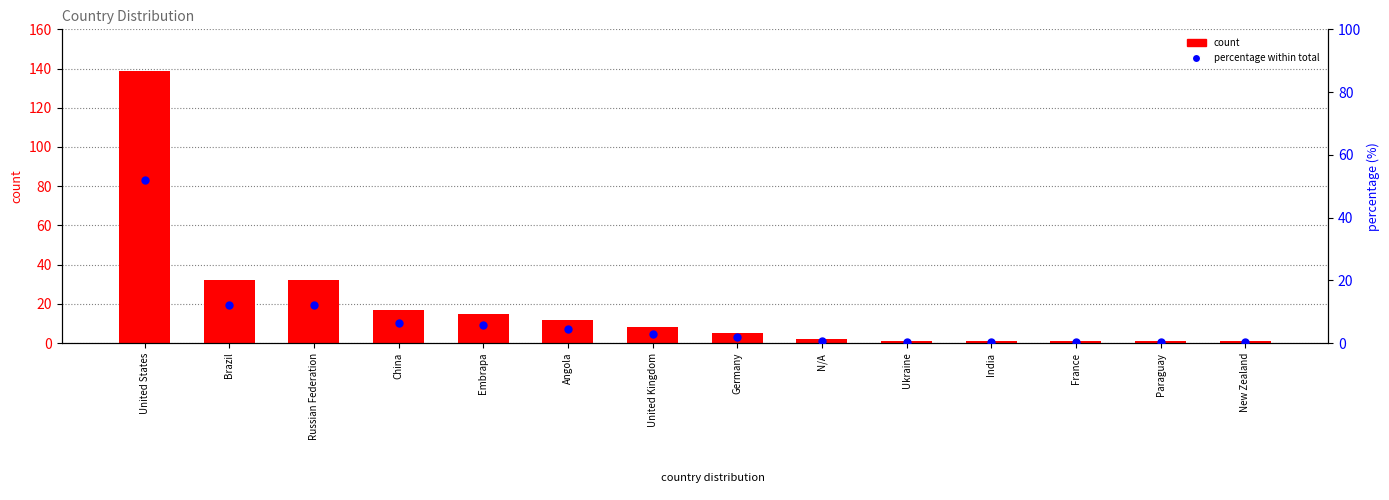

Which series contains the highest Y value?

count